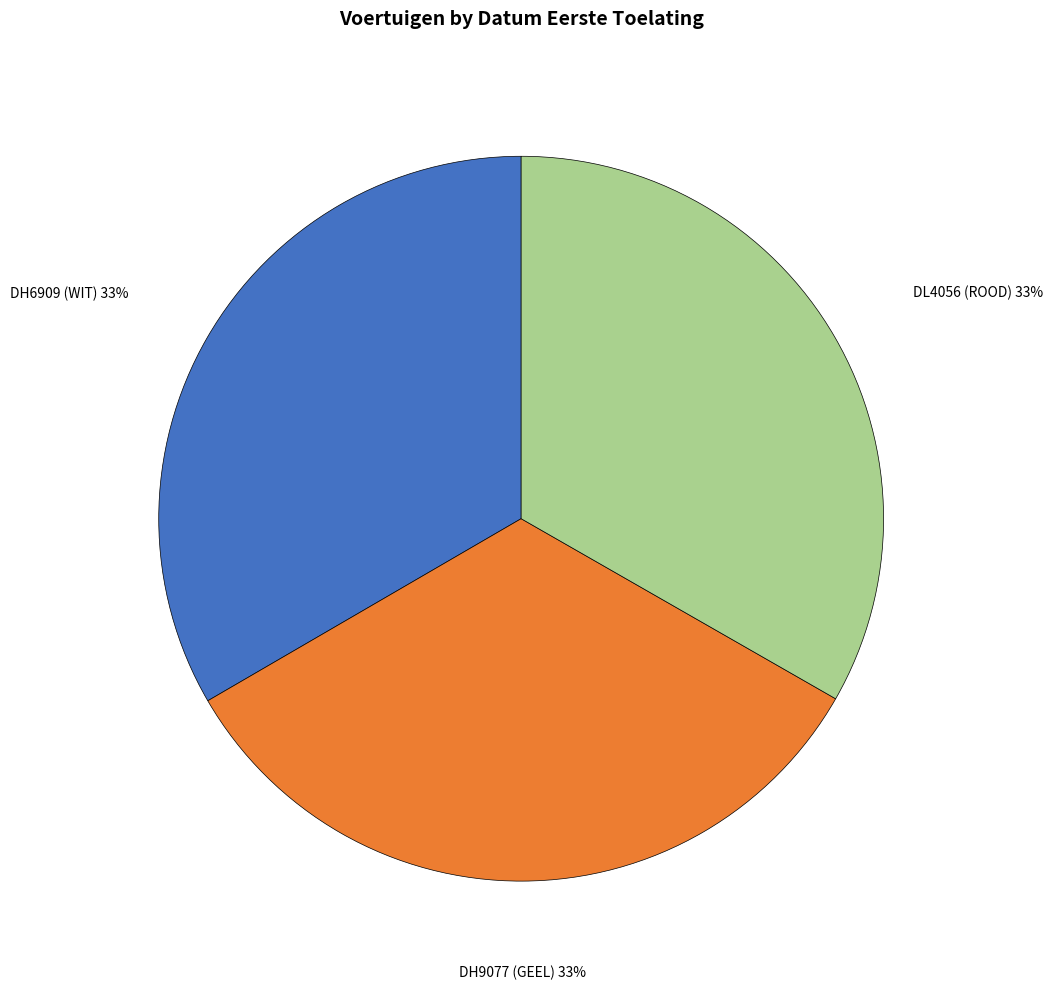

Is there a majority slice in this chart?

No